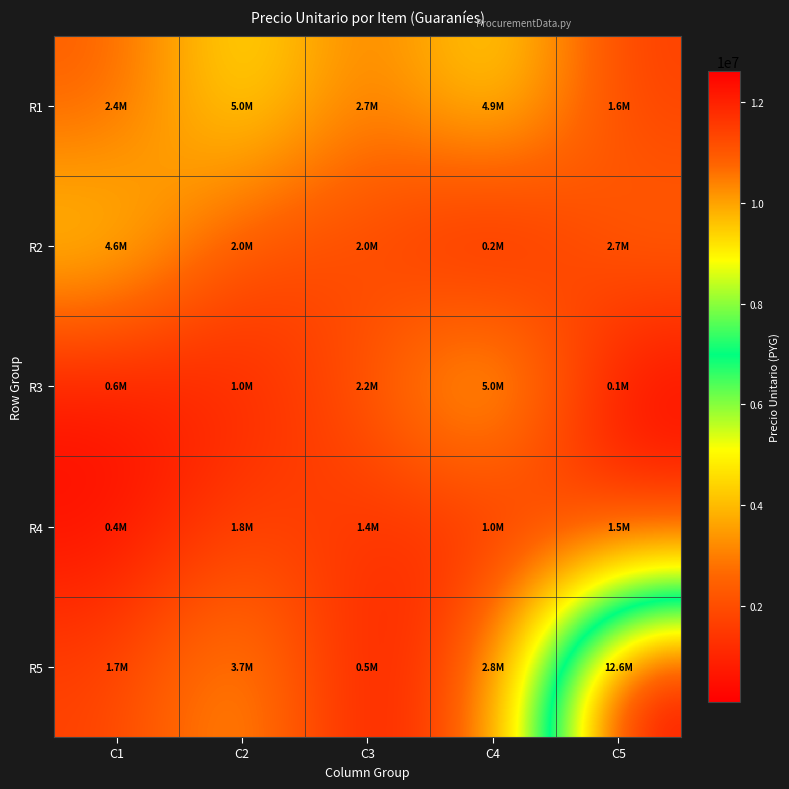

At how many categories does at least one series exceed 140490?

5